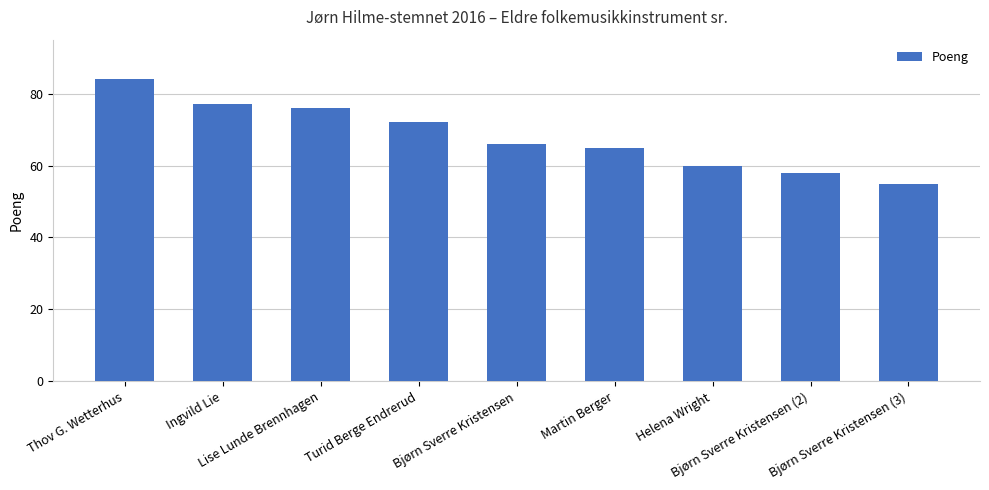

What is the difference between the maximum and minimum values?

29